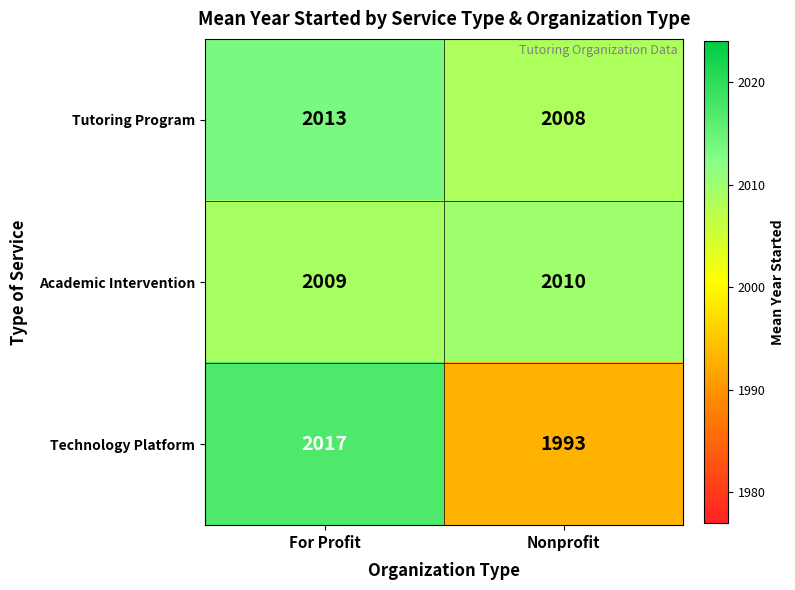

The value of Tutoring Program at Nonprofit is 2008. True or false?

True